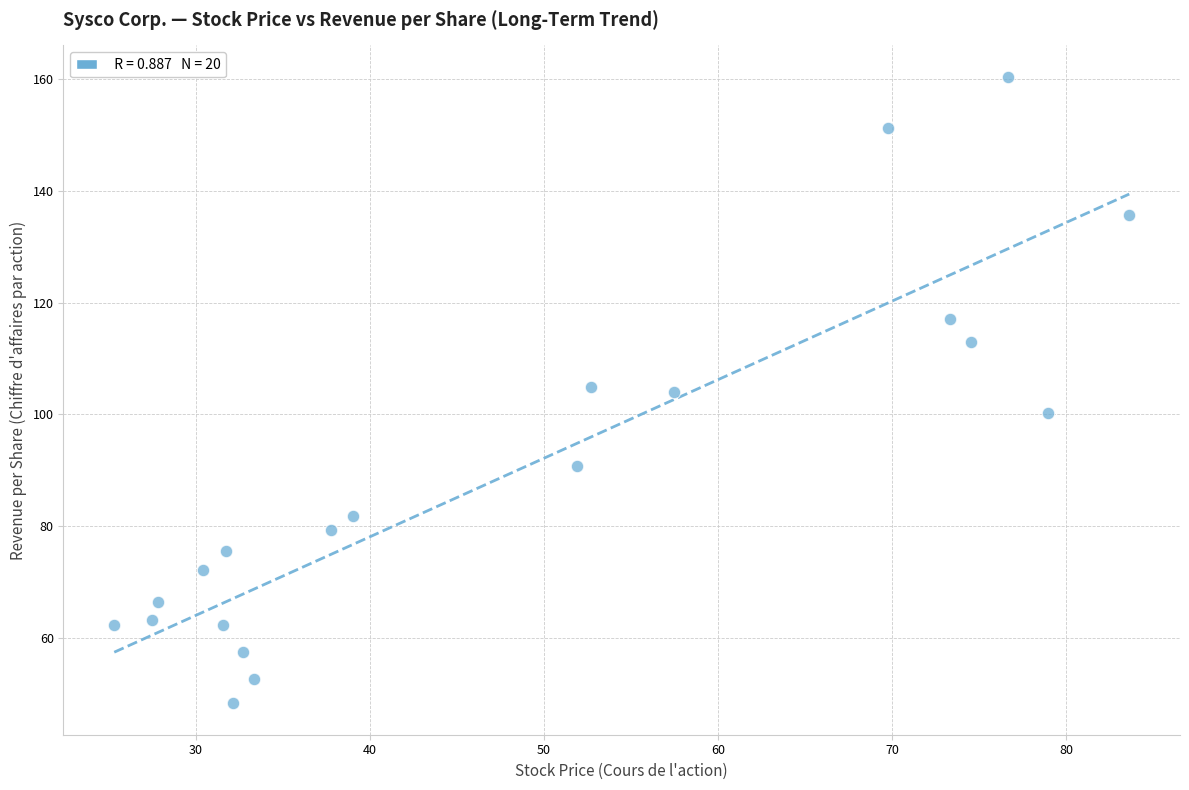

What is the range of Y values (max minus min)?

112.1